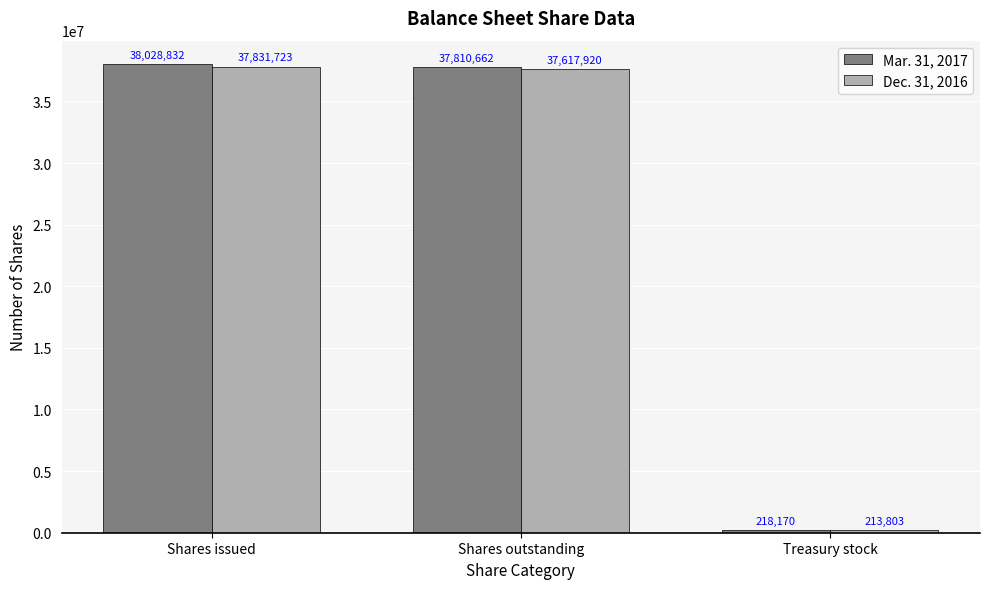

Which series has the largest total across all categories?

Mar. 31, 2017